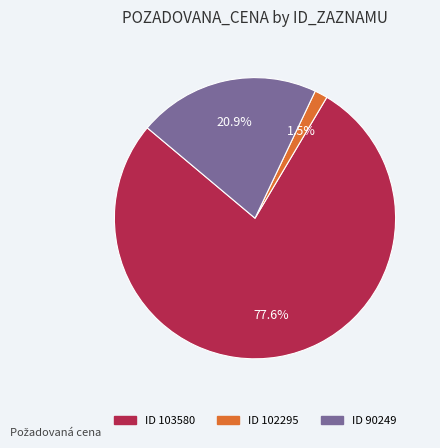

Is there any slice that represents more than half of the pie?

Yes